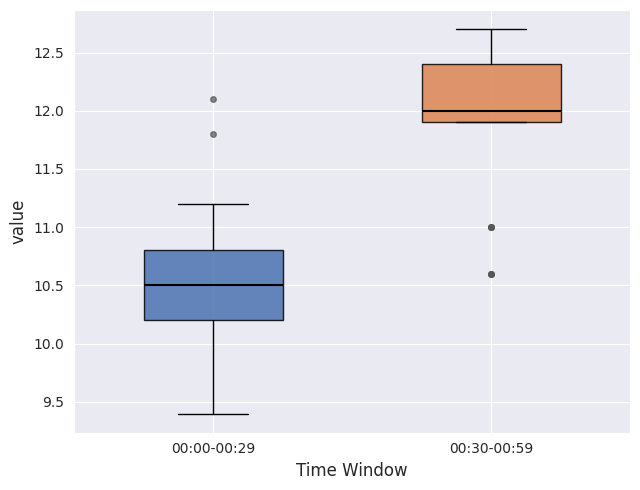

Reading left to right, transcribe this box plot: for each box, give where its median line is, the range the box spans, and where its two whiskers end, as read against the y-axis. The values are not printed on the chart, so give them approximately, as read against the axis.

00:00-00:29: median 10.5, box 10.2 to 10.8, whiskers 9.4 to 11.2
00:30-00:59: median 12.0, box 11.9 to 12.4, whiskers 11.9 to 12.7